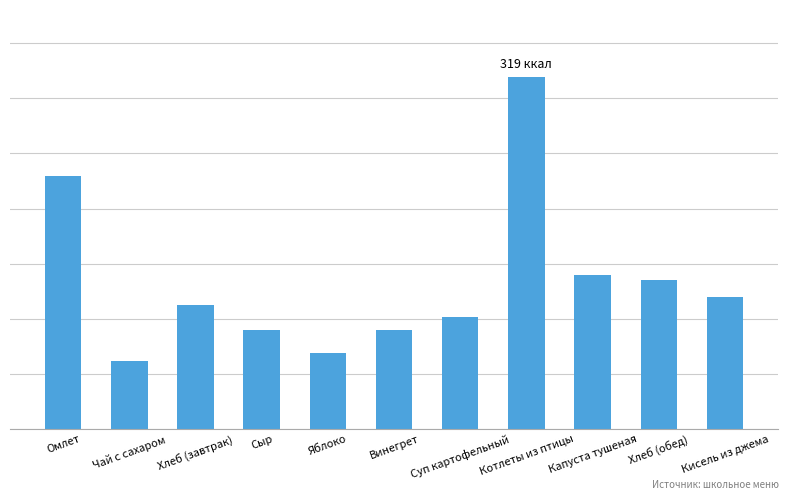

Which label corresponds to the largest value in the chart?

Котлеты из птицы